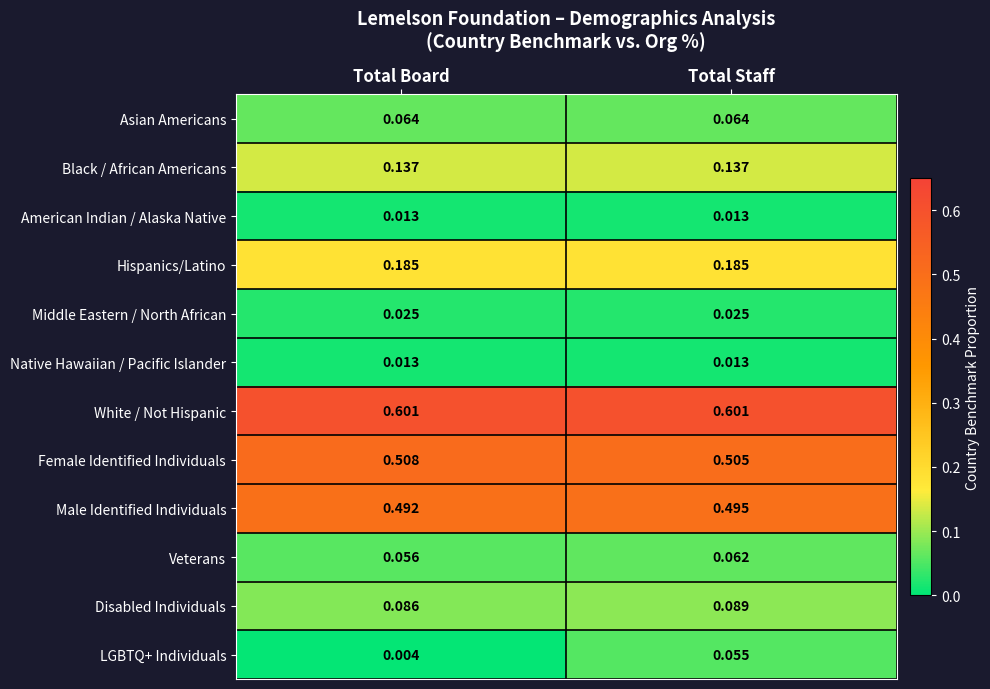

Which series has the largest total across all categories?

White / Not Hispanic